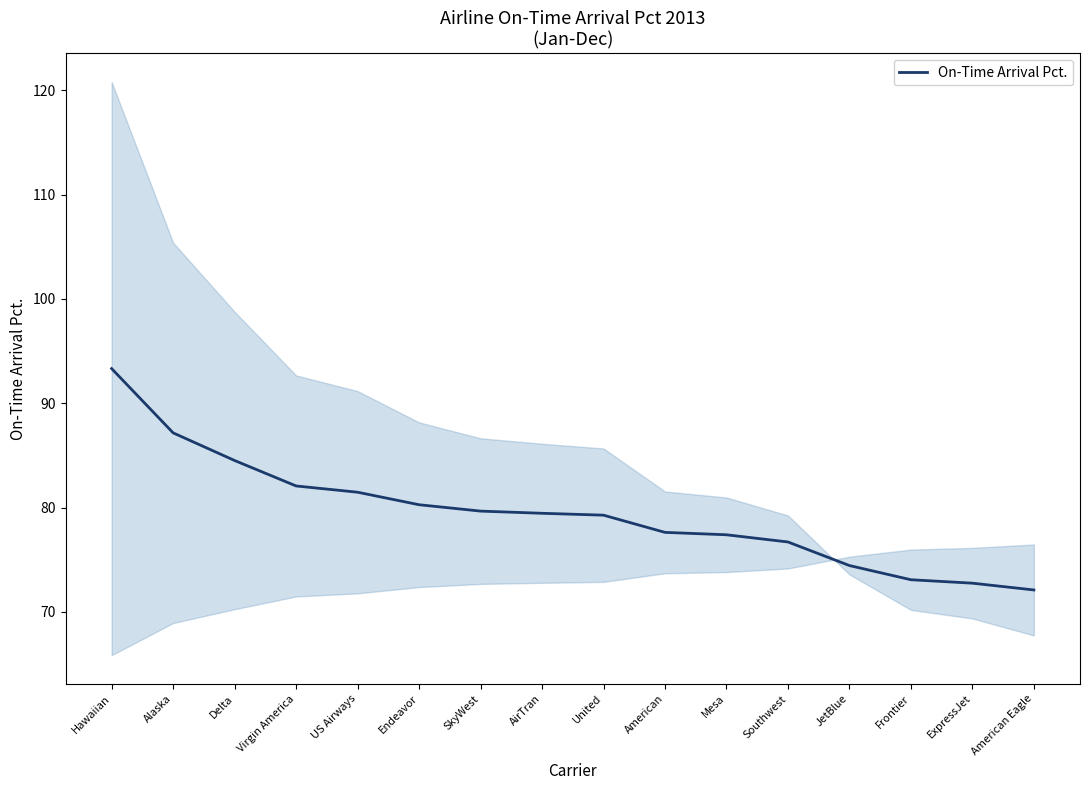

What is the value of the 12th point from the left?

76.7